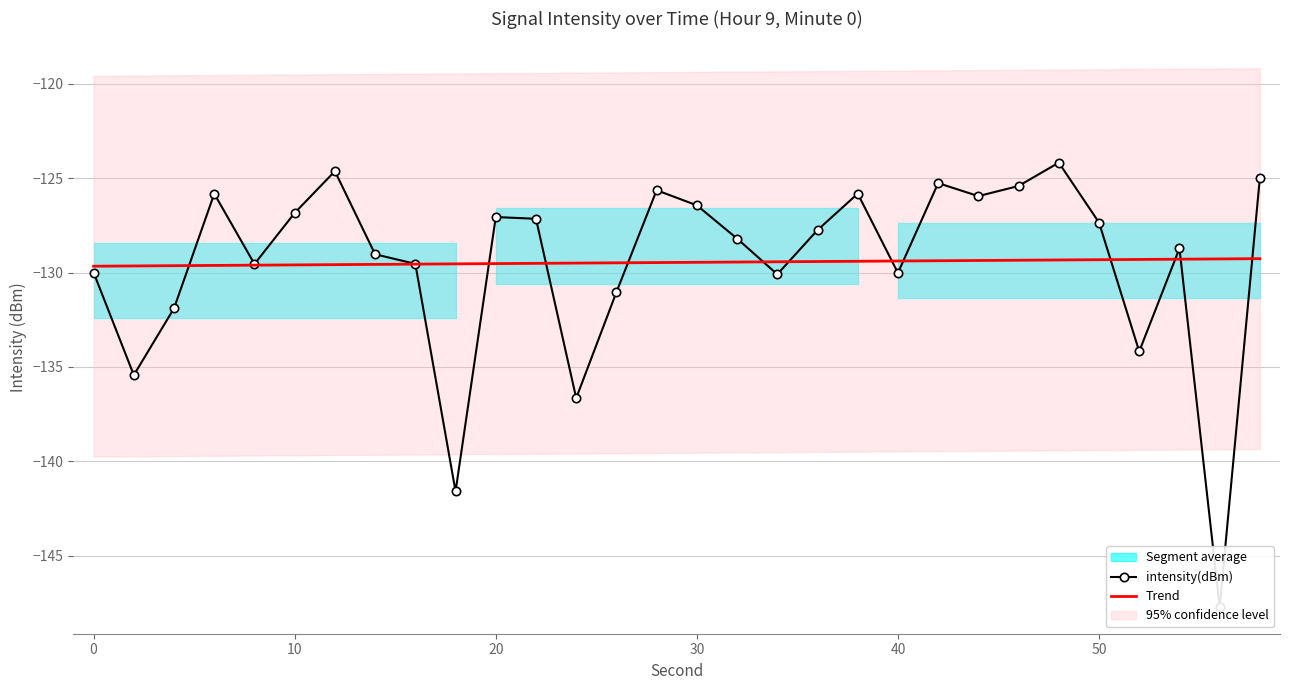

What is the lowest value of the Trend series?

-129.7